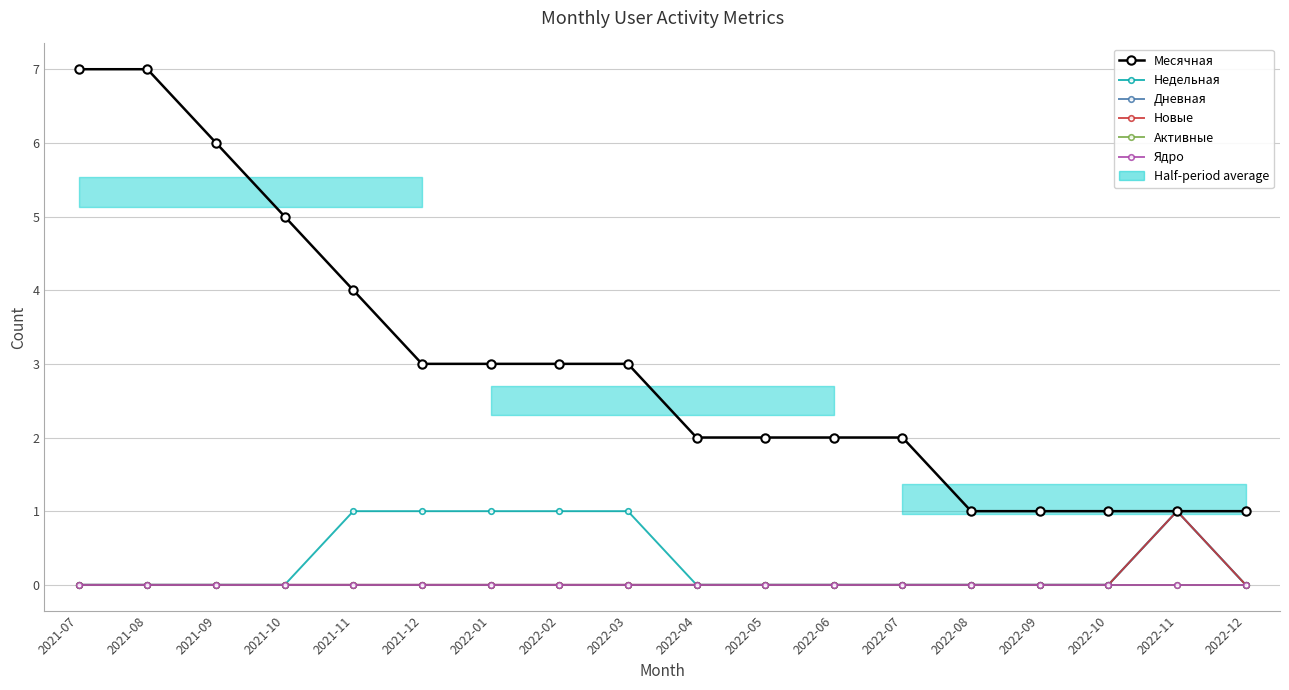

What are all the series names shown in the legend?

Месячная, Недельная, Дневная, Новые, Активные, Ядро